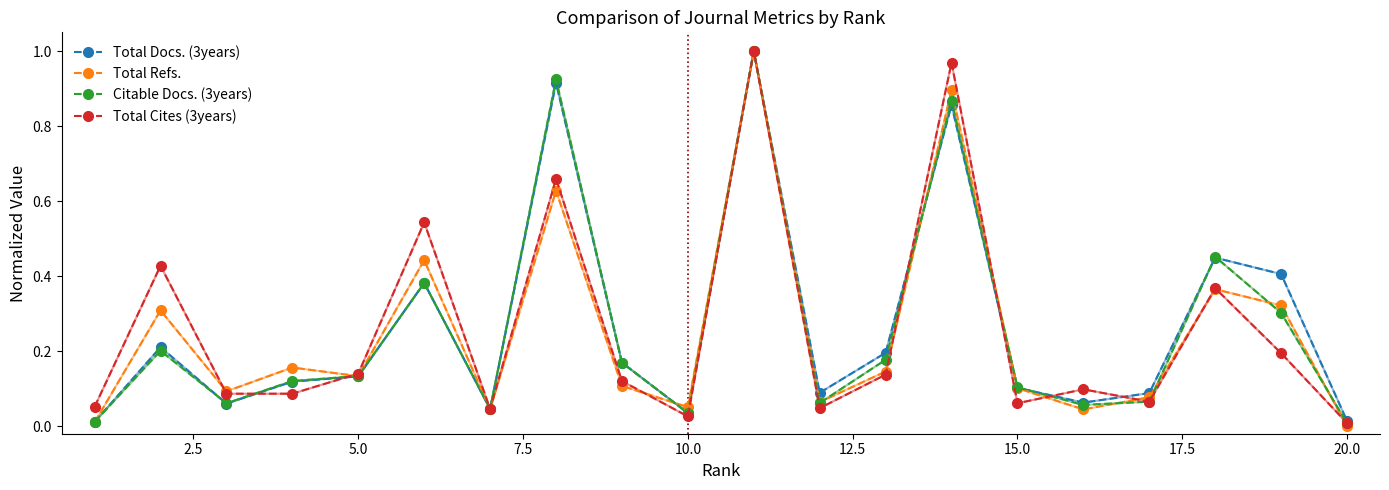

True or false: Total Docs. (3years) has more than 1 interior local peaks.

True